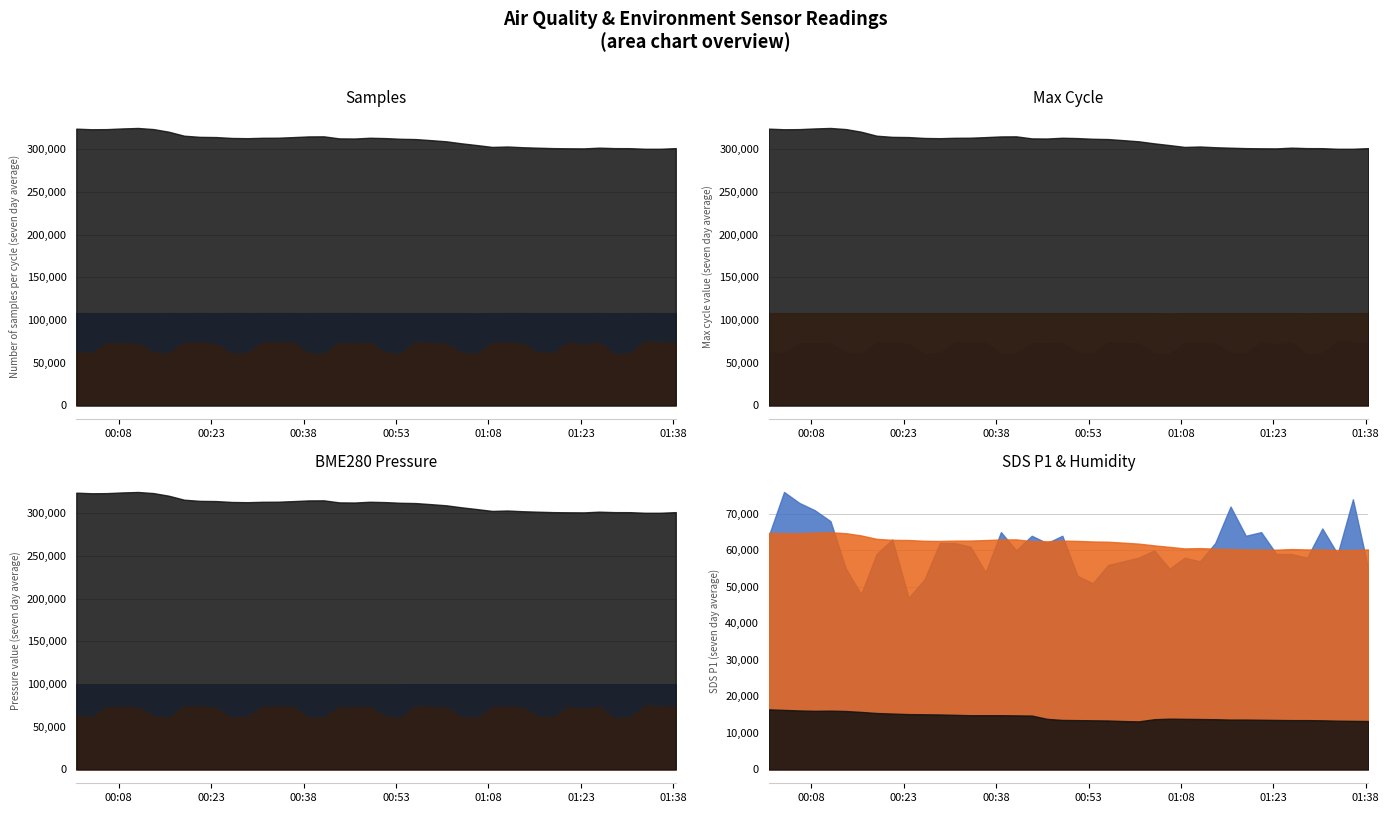

Reading right to left, extract all data points from this chart.

Samples: 108030.0	108008.0	108048.0	108017.0	107832.0	108051.0	108010.0	107986.0	107998.0	108028.0	108034.0	108040.0	108021.0	107790.0	107984.0	108013.0	107970.0	107999.0	108006.0	107970.0	107986.0	108044.0	108066.0	108042.0	108031.0	108019.0	108088.0	108044.0	108009.0	108074.0	107990.0	108057.0	108006.0	108041.0	108020.0	108017.0	108032.0	108024.0	107977.0	108084.0
Max_cycle: 72898.0	73980.0	74550.0	61133.0	59381.0	73545.0	70976.0	73400.0	61334.0	61436.0	72118.0	73638.0	72858.0	60306.0	60946.0	72505.0	72957.0	74168.0	60378.0	61895.0	73274.0	72644.0	73034.0	60445.0	60848.0	73222.0	73840.0	73364.0	61439.0	60398.0	71746.0	73756.0	73544.0	60311.0	62113.0	72404.0	72905.0	72915.0	61189.0	62212.0
BME280_pressure: 99773.0	99773.0	99766.0	99761.0	99760.0	99748.0	99749.0	99743.0	99744.0	99734.0	99729.0	99724.0	99724.0	99721.0	99717.0	99711.0	99708.0	99711.0	99695.0	99694.0	99694.0	99687.0	99683.0	99680.0	99672.0	99665.0	99661.0	99659.0	99654.0	99649.0	99647.0	99640.0	99628.0	99629.0	99631.0	99630.0	99622.0	99619.0	99609.0	99609.0
SDS_P1: 5.5	7.4	5.9	6.6	5.8	5.9	5.9	6.5	6.4	7.2	6.2	5.7	5.8	5.5	6.0	5.8	5.7	5.6	5.1	5.3	6.4	6.2	6.4	6.0	6.5	5.4	6.1	6.2	6.2	5.2	4.7	6.3	5.9	4.8	5.5	6.8	7.1	7.3	7.6	6.4
BME280_humidity: 60.2	60.1	60.1	60.2	60.2	60.4	60.2	60.2	60.2	60.4	60.5	60.6	60.5	61.0	61.4	61.9	62.1	62.4	62.4	62.6	62.7	62.5	62.5	63.0	63.0	62.8	62.7	62.7	62.6	62.6	62.8	62.9	63.2	64.1	64.7	65.0	64.9	64.7	64.7	64.8
BME280_temperature: 2.6	2.7	2.7	2.7	2.7	2.7	2.7	2.7	2.7	2.7	2.8	2.8	2.8	2.8	2.8	2.6	2.6	2.7	2.7	2.7	2.7	2.8	3.0	3.0	3.0	3.0	3.0	3.0	3.0	3.0	3.0	3.1	3.1	3.1	3.2	3.2	3.2	3.2	3.3	3.3